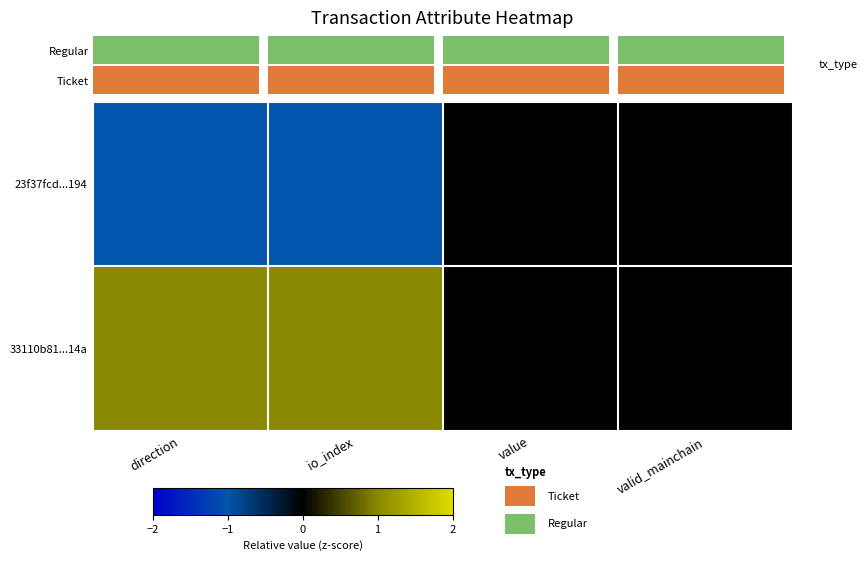

At which category is the sum across all series the highest?

direction